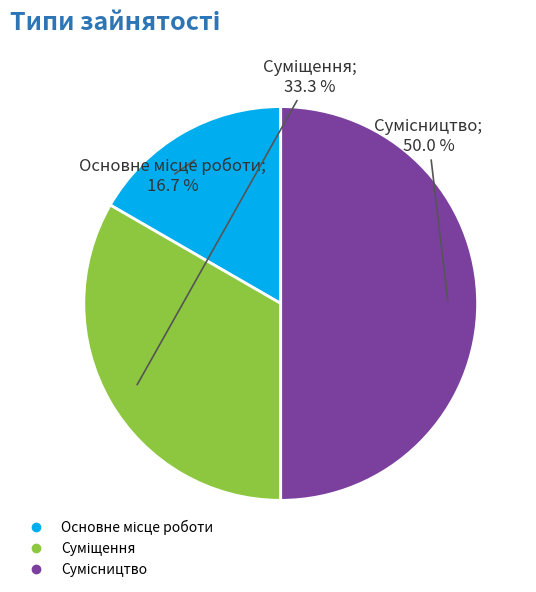

Is it true that Основне місце роботи is 28% of the pie?

False